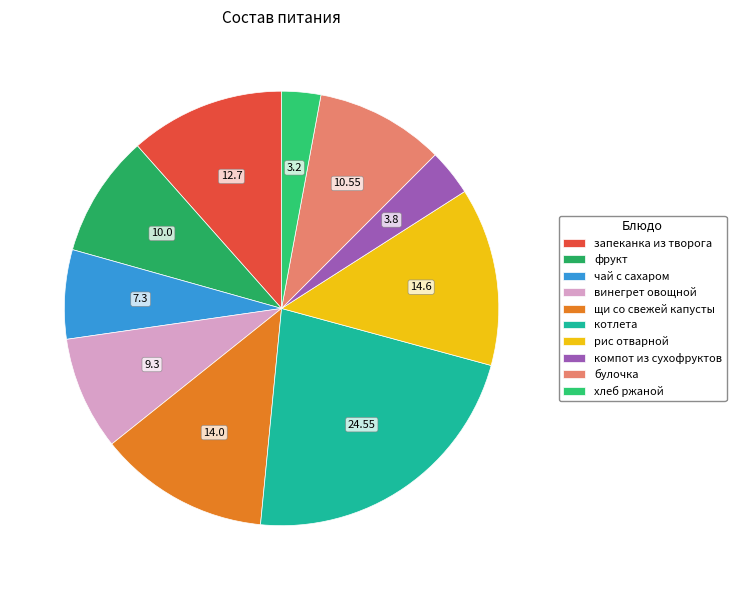

Which slice is the smallest?

хлеб ржаной